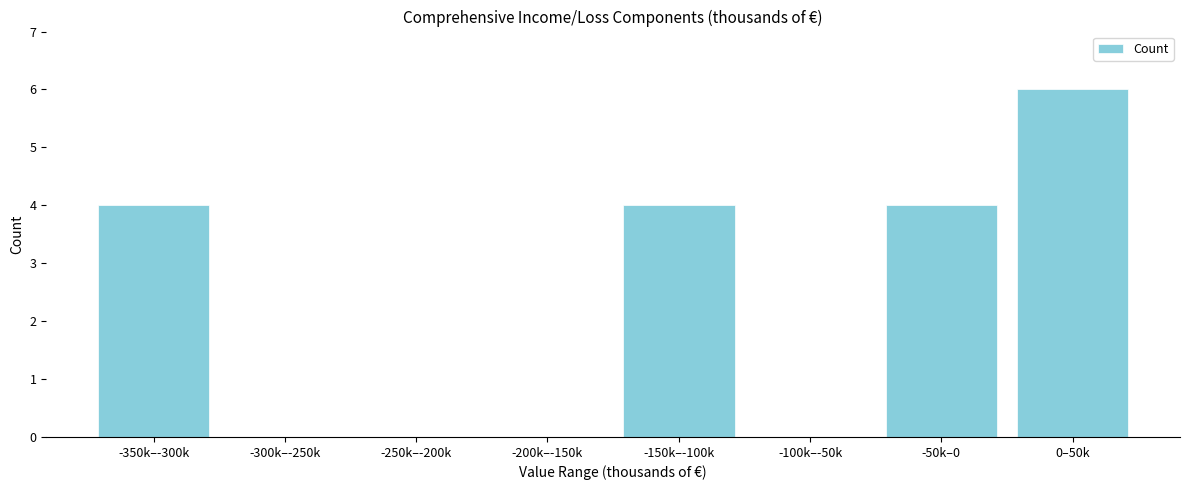

Reading right to left, transcribe all the data shown in this chart.

0–50k=6	-50k–0=4	-100k–-50k=0	-150k–-100k=4	-200k–-150k=0	-250k–-200k=0	-300k–-250k=0	-350k–-300k=4